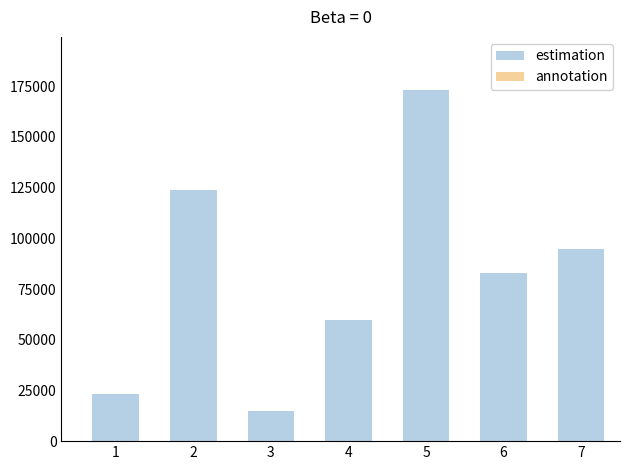

How many series are shown in this chart?

2